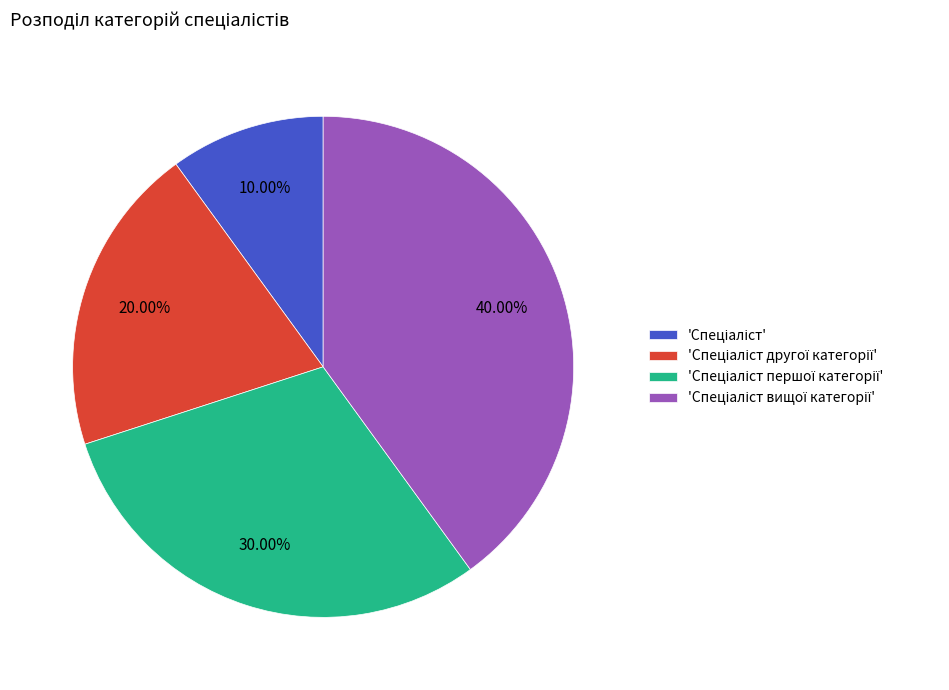

Is there a majority slice in this chart?

No